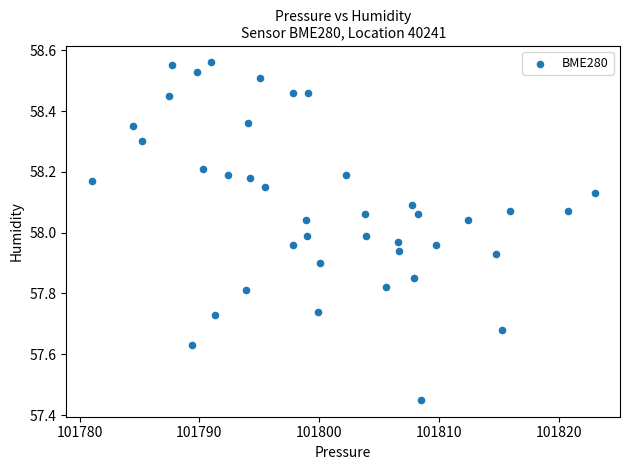

What is the range of Y values (max minus min)?

1.1